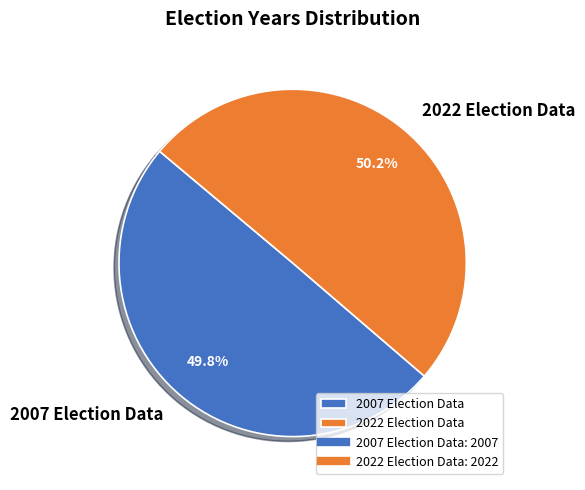

Count the number of slices in the pie.

2